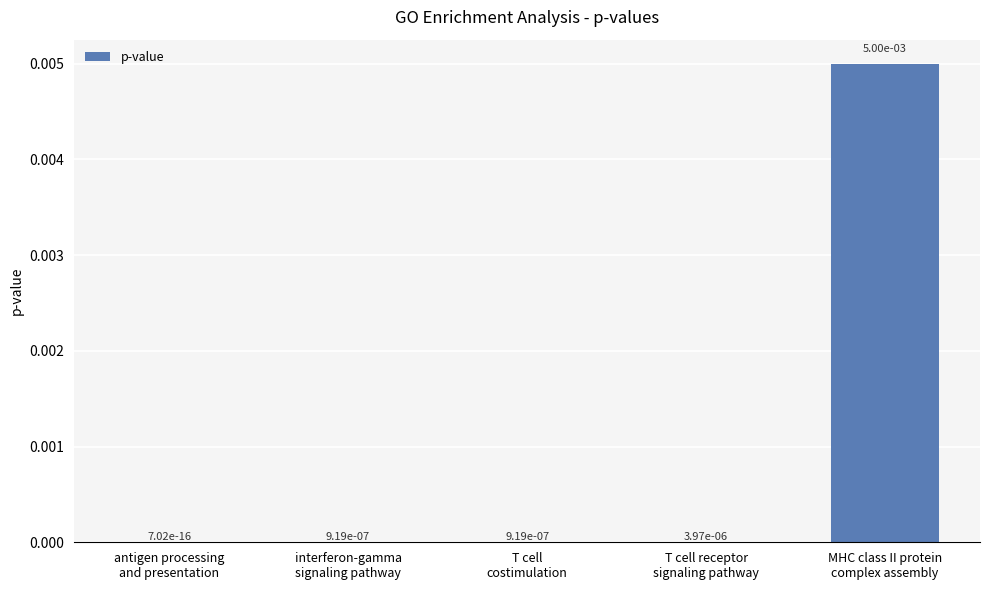

At which category does the chart reach its peak across all series?

MHC class II protein
complex assembly